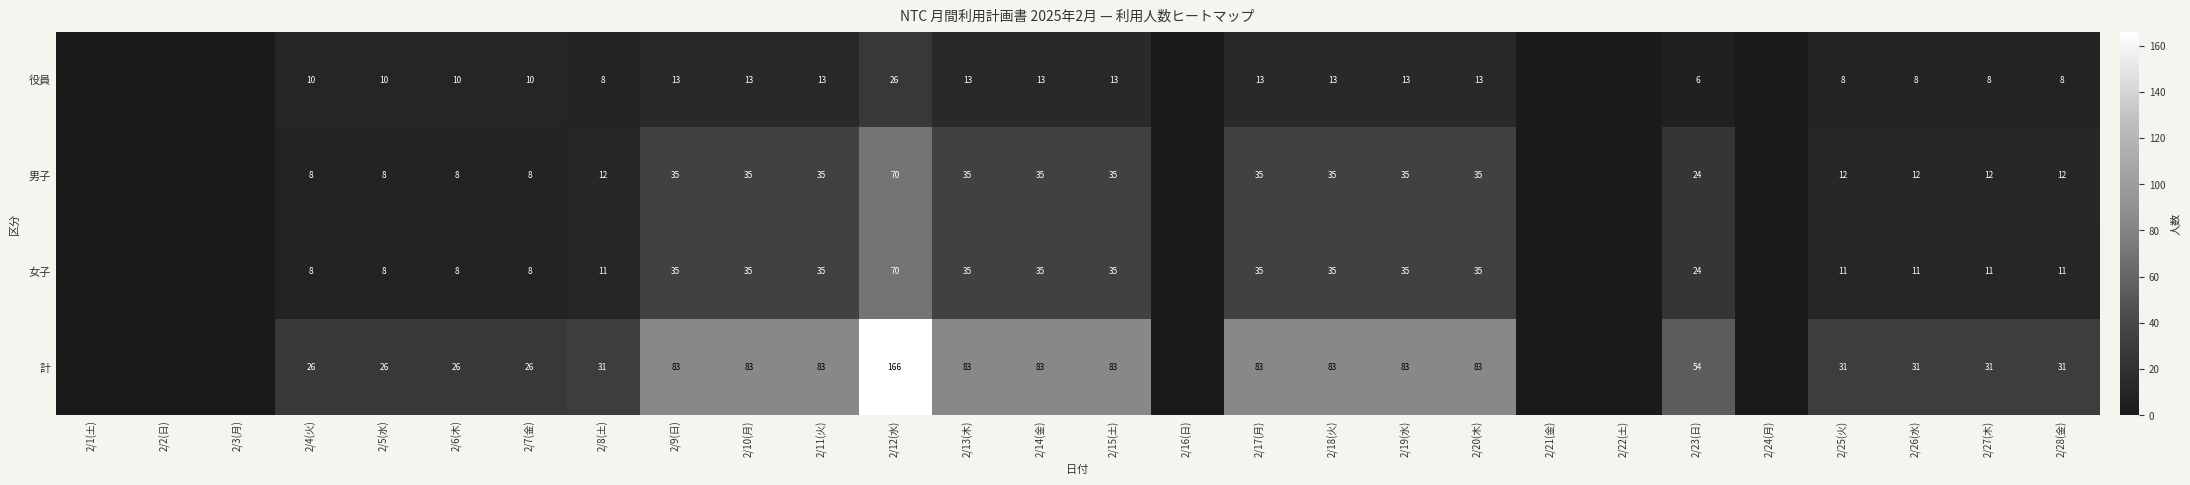

Which label corresponds to the smallest value in the chart?

2/23(日)